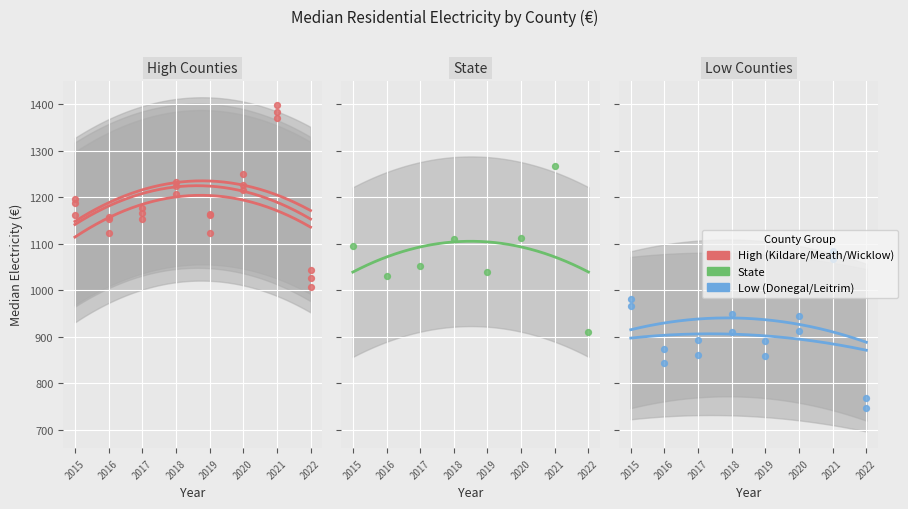

Which series has the largest Y range (max minus min)?

Wicklow